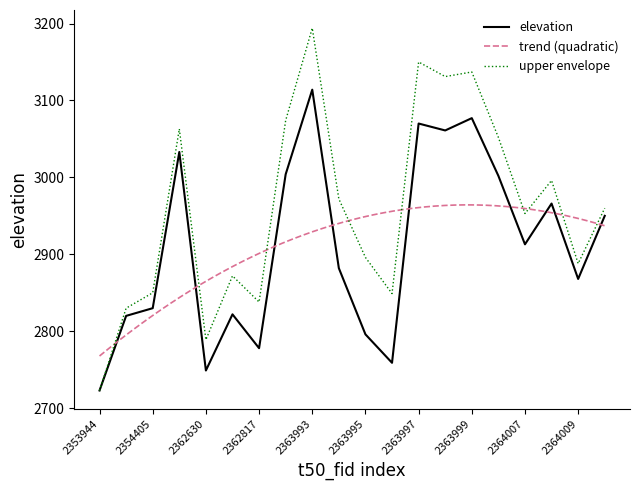

What is the average value?

2911